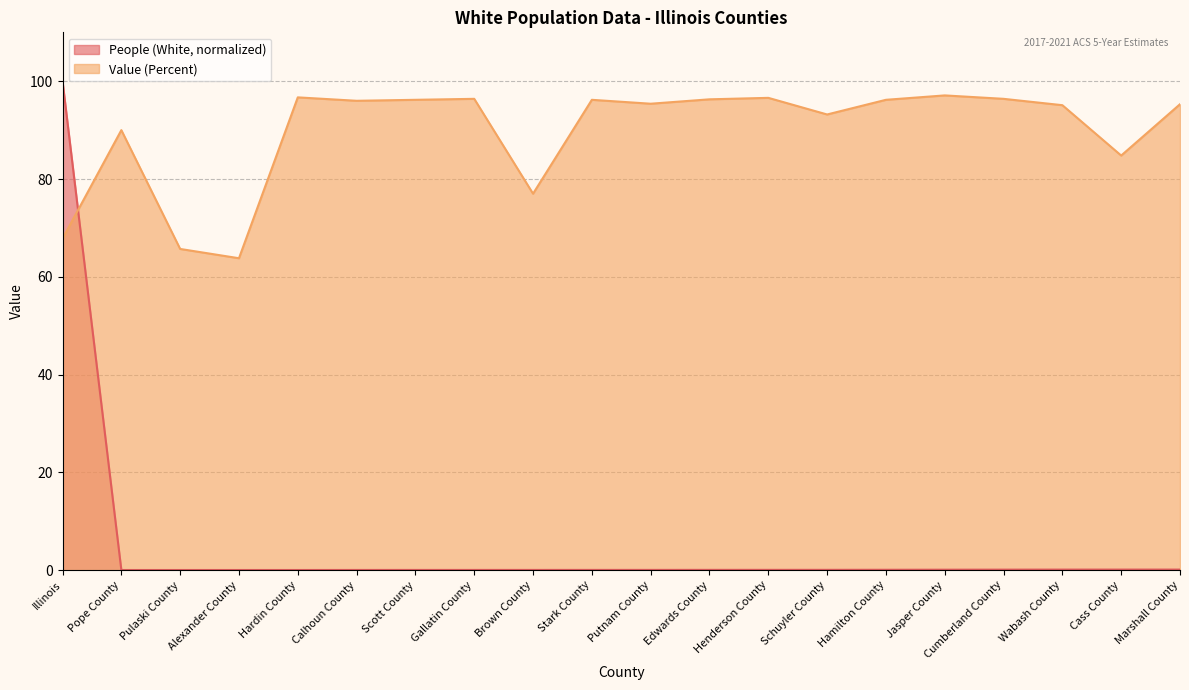

What is the total value across all series at Illinois?

167.8